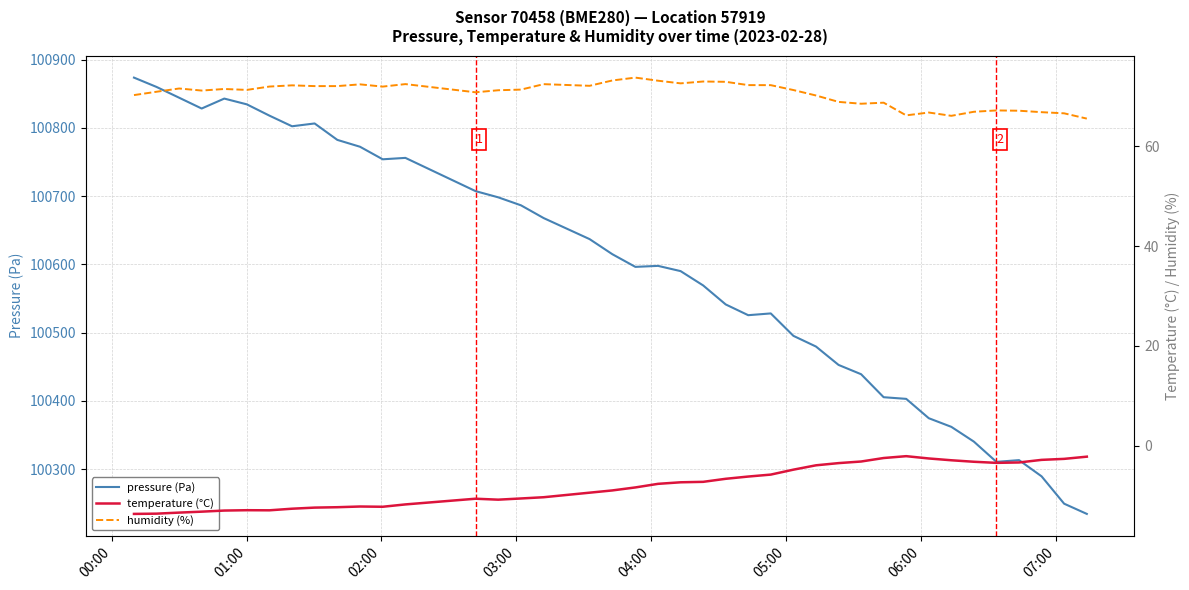

What is the maximum value for pressure (Pa)?

100873.5